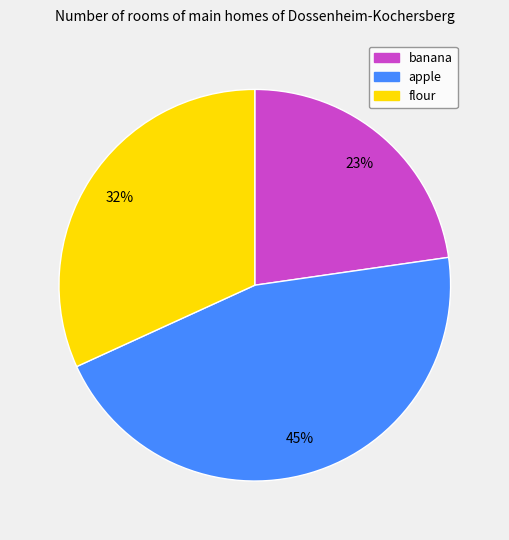

To the nearest percent, what is the combined percentage of apple and banana?

68%